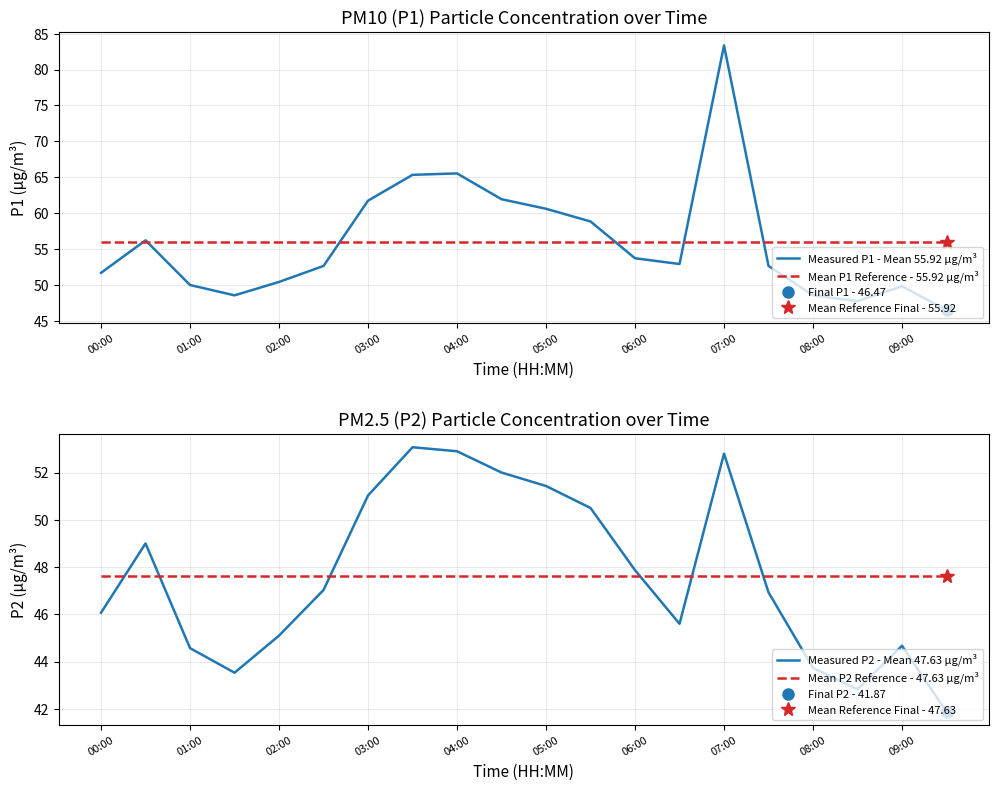

What is the value of the Mean P1 Reference - 55.92 µg/m³ point at the 17th from the left?

55.9